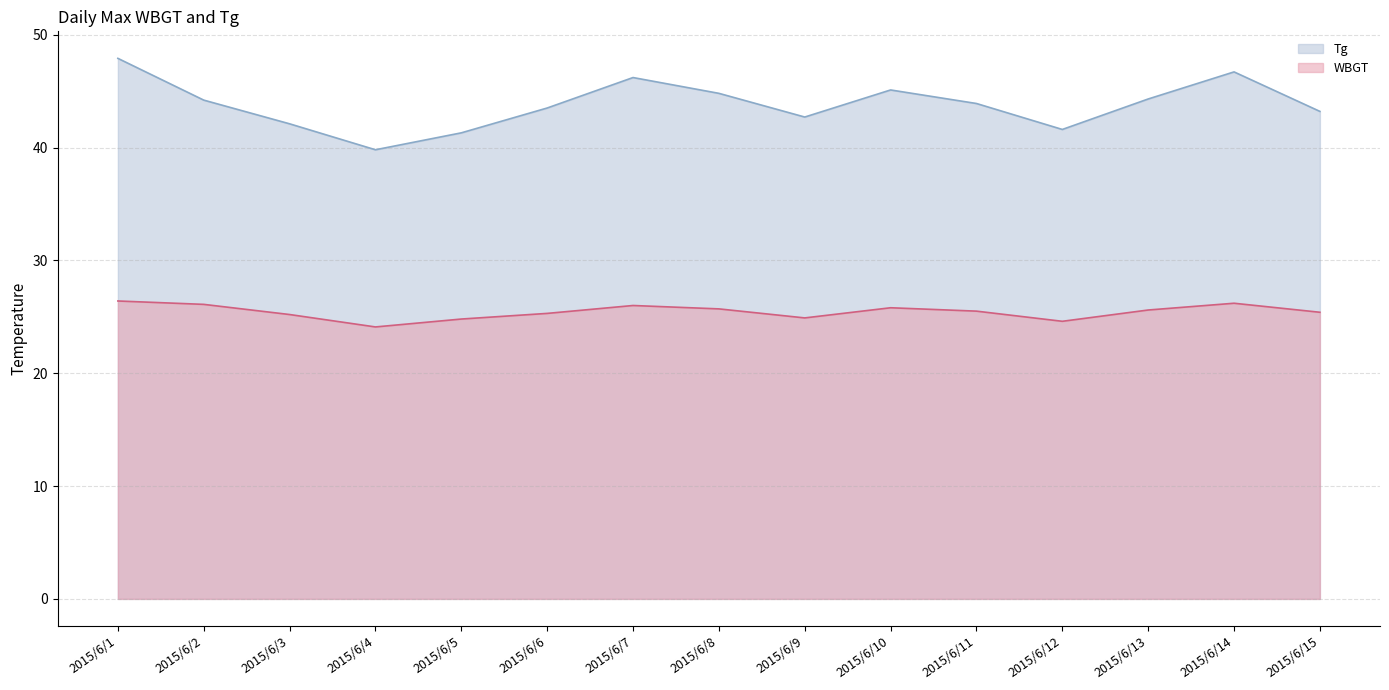

How many categories are shown in the chart?

15